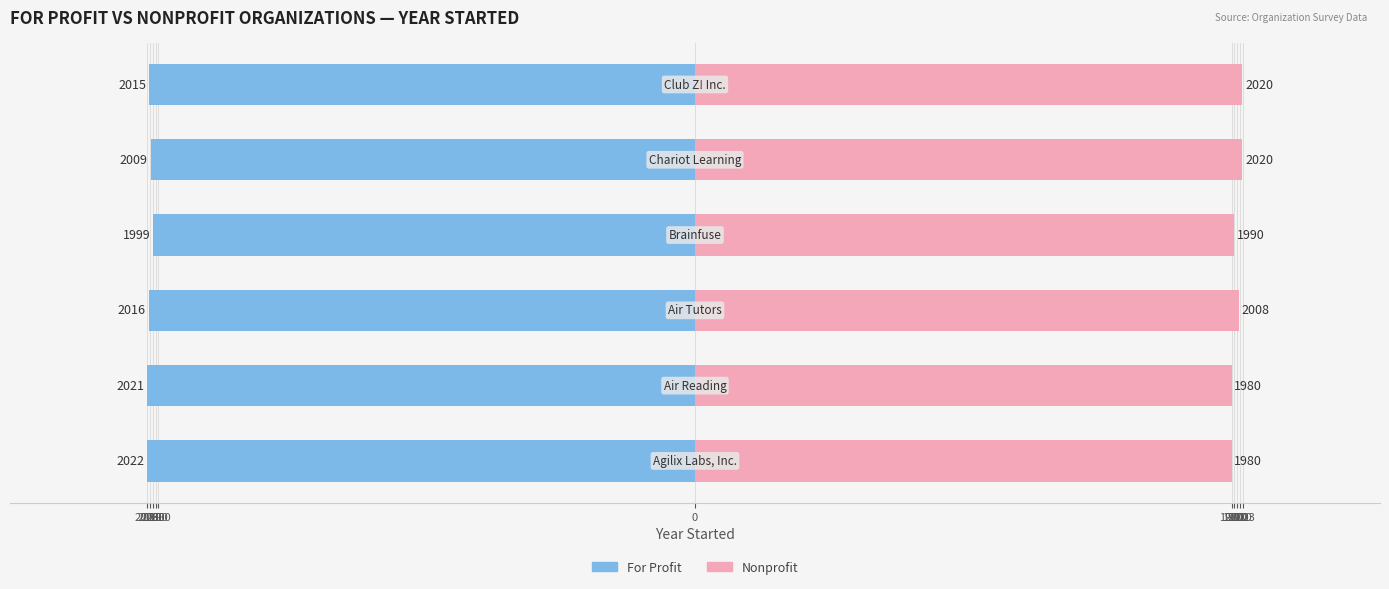

What is the value of the For Profit bar at the 6th from the left?

-2015